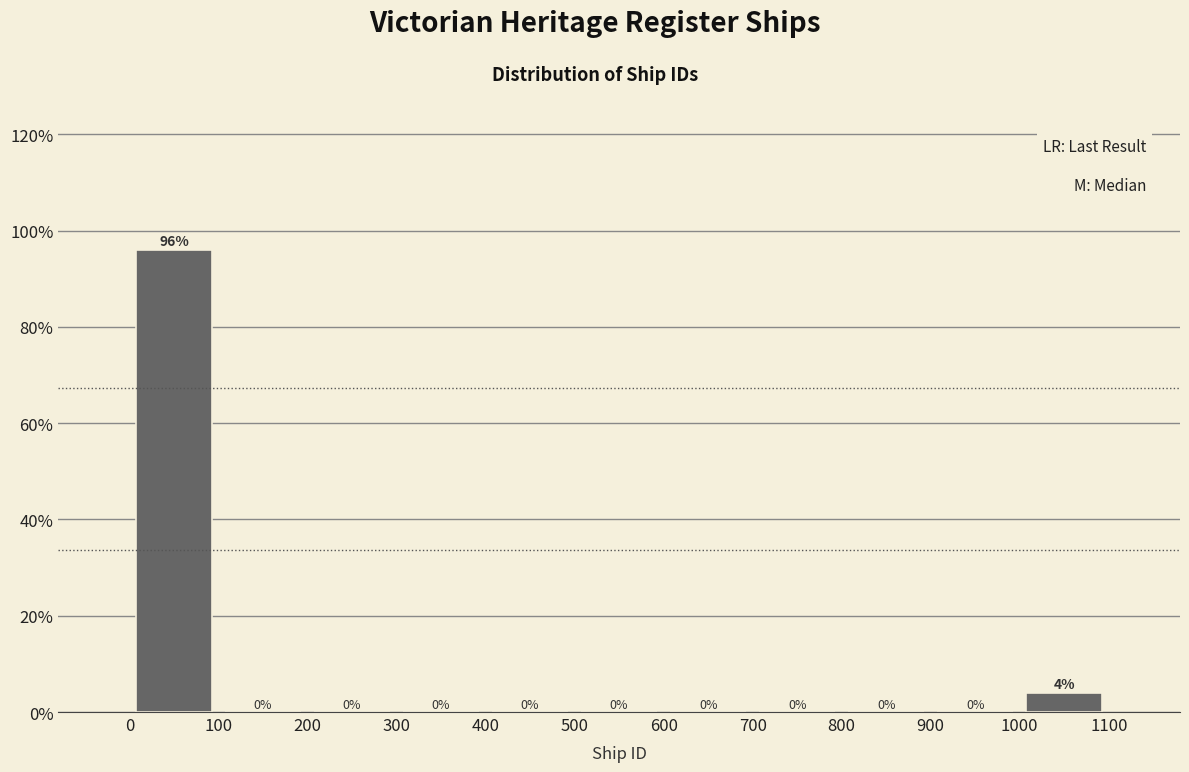

Which range on the x-axis has the tallest bar?

0 to 100